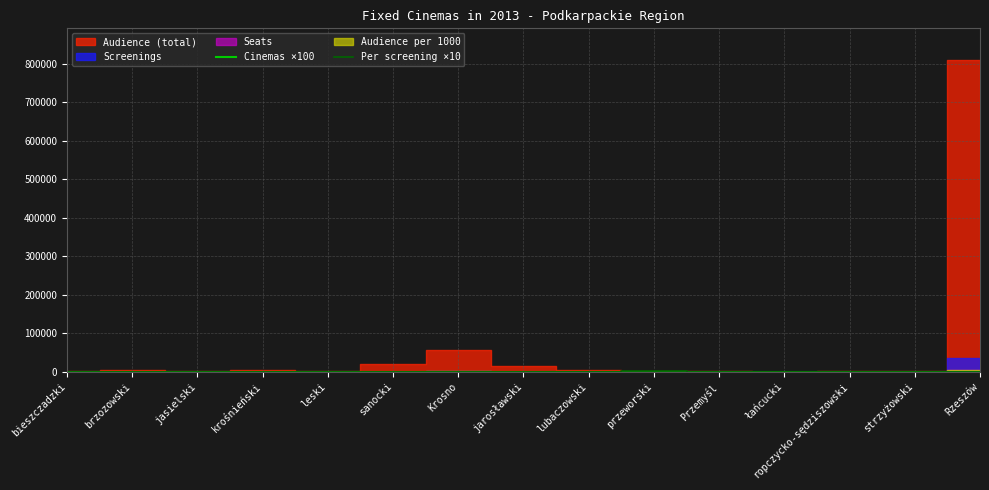

The value of Per screening ×10 at sanocki is 440. True or false?

True